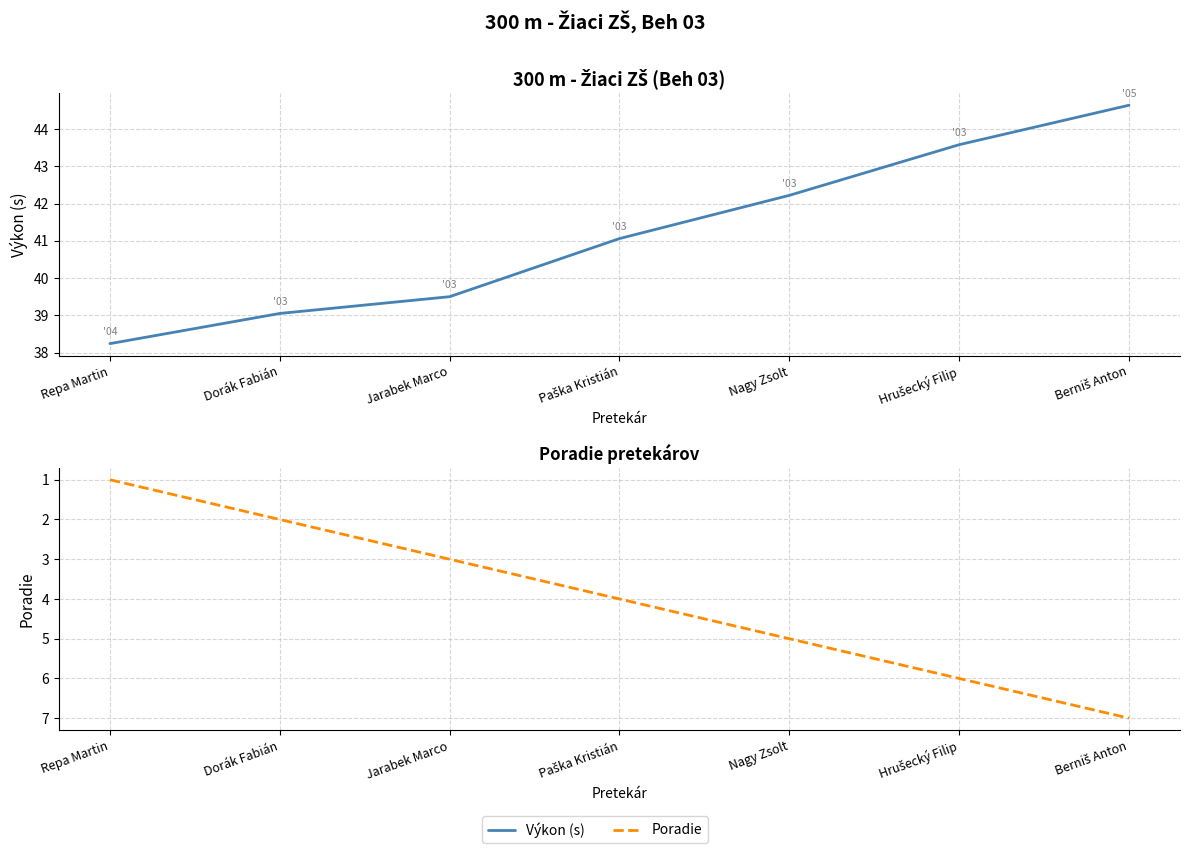

What is the label of the 4th point from the right?

Paška Kristián